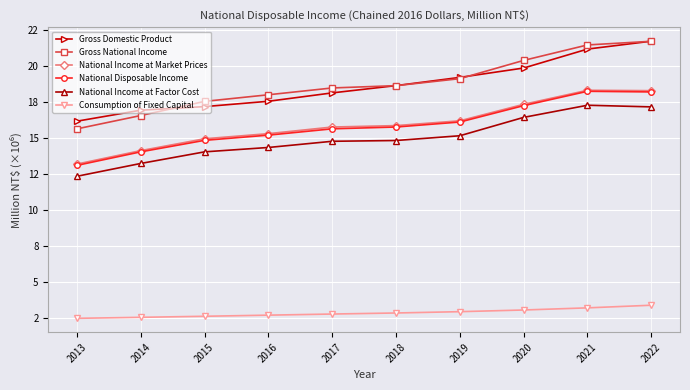

Reading left to right, transcribe all the data shown in this chart.

Gross Domestic Product: 2013=16.2	2014=16.9	2015=17.2	2016=17.6	2017=18.1	2018=18.6	2019=19.2	2020=19.9	2021=21.2	2022=21.7
Gross National Income: 2013=15.6	2014=16.6	2015=17.5	2016=18.0	2017=18.5	2018=18.6	2019=19.1	2020=20.4	2021=21.5	2022=21.7
National Income at Market Prices: 2013=13.2	2014=14.1	2015=15.0	2016=15.3	2017=15.8	2018=15.9	2019=16.2	2020=17.3	2021=18.3	2022=18.3
National Disposable Income: 2013=13.1	2014=14.0	2015=14.8	2016=15.2	2017=15.6	2018=15.8	2019=16.1	2020=17.3	2021=18.2	2022=18.2
National Income at Factor Cost: 2013=12.3	2014=13.2	2015=14.0	2016=14.3	2017=14.8	2018=14.8	2019=15.2	2020=16.4	2021=17.3	2022=17.2
Consumption of Fixed Capital: 2013=2.5	2014=2.6	2015=2.6	2016=2.7	2017=2.8	2018=2.9	2019=2.9	2020=3.1	2021=3.2	2022=3.4